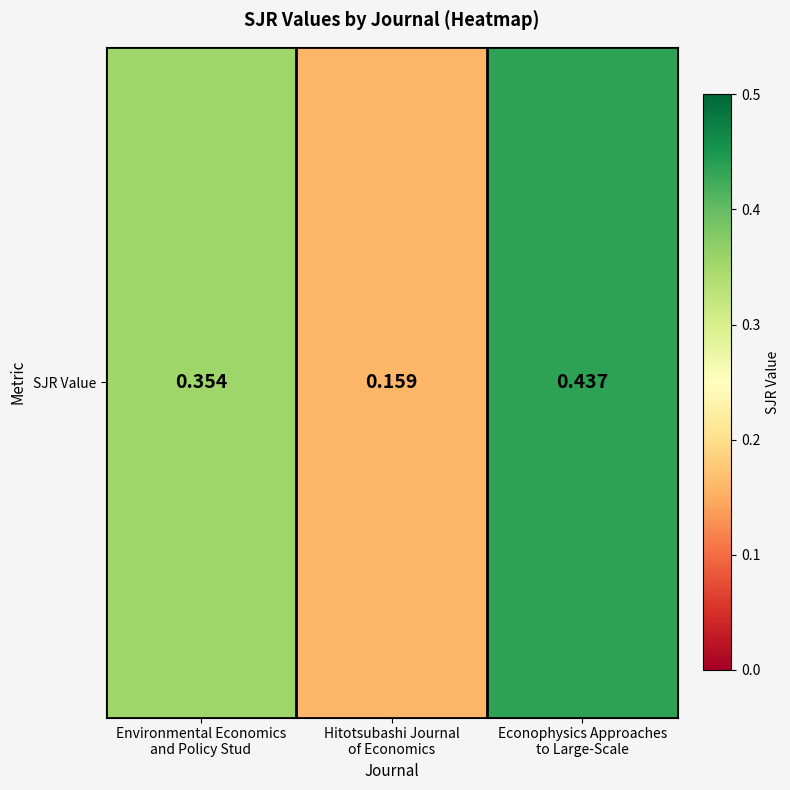

List the labels in order of value, largest first.

Econophysics Approaches
to Large-Scale, Environmental Economics
and Policy Stud, Hitotsubashi Journal
of Economics